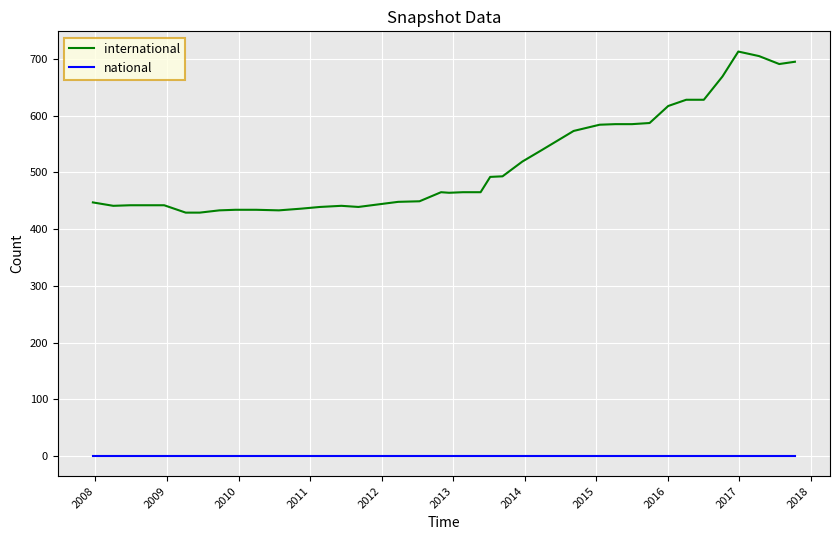

Which series has the largest range (max minus min)?

international